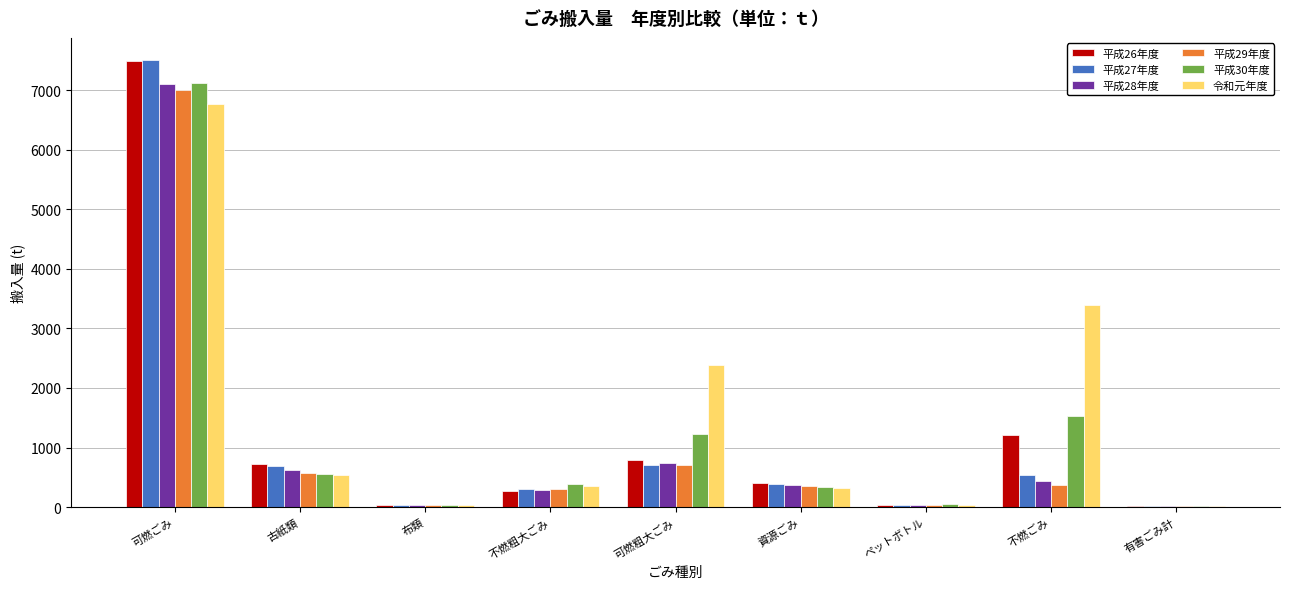

What is the sum of the 平成30年度 values at 古紙類 and 不燃粗大ごみ?

951.8